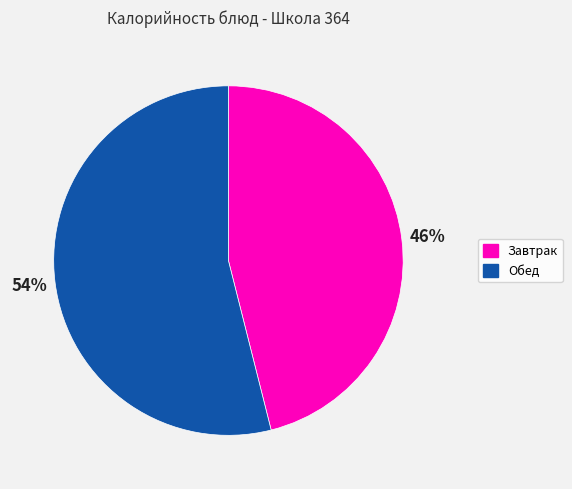

Is Завтрак the majority of the pie?

No